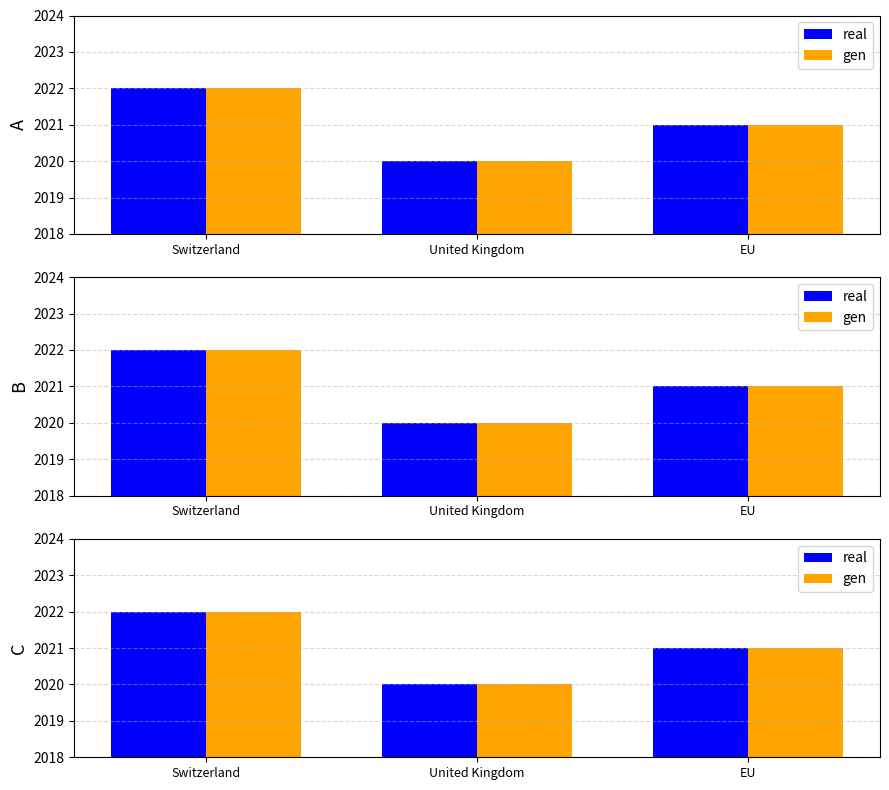

How many gen values are between 2020 and 2022?

3